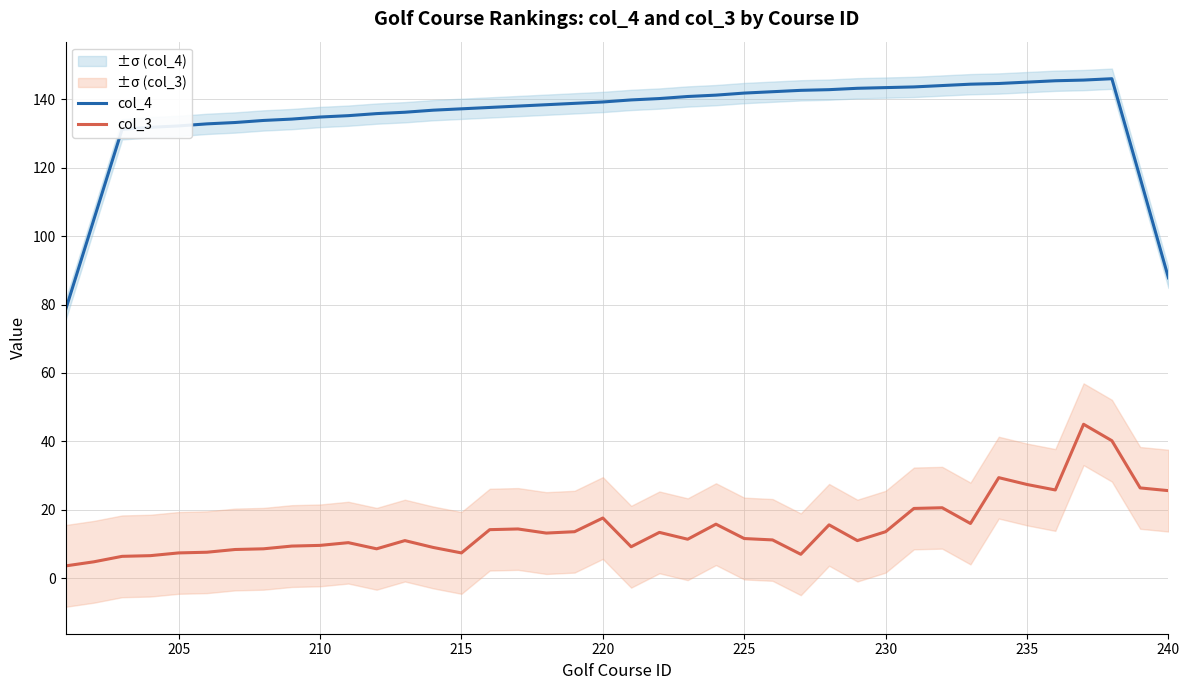

Is the value of col_3 at 210 greater than the value of col_4 at 240?

No